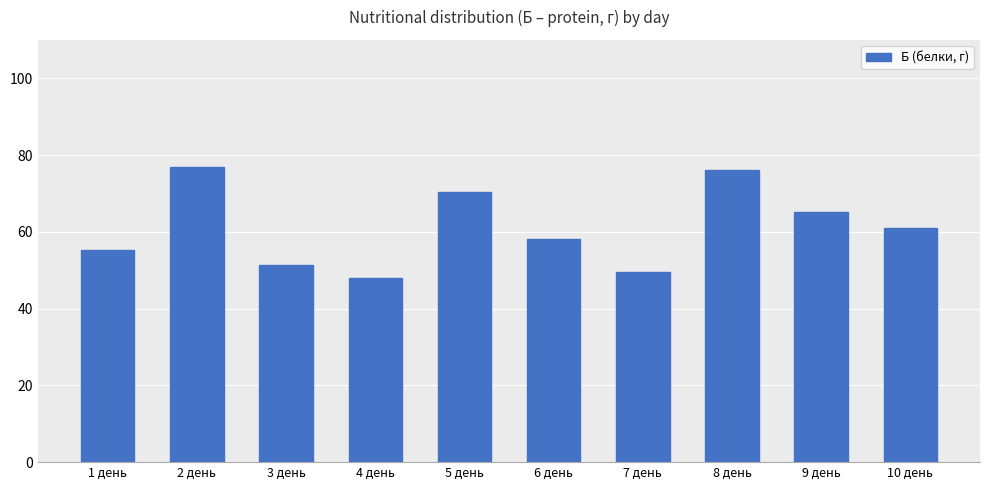

Where does the data first go above 61?

2 день